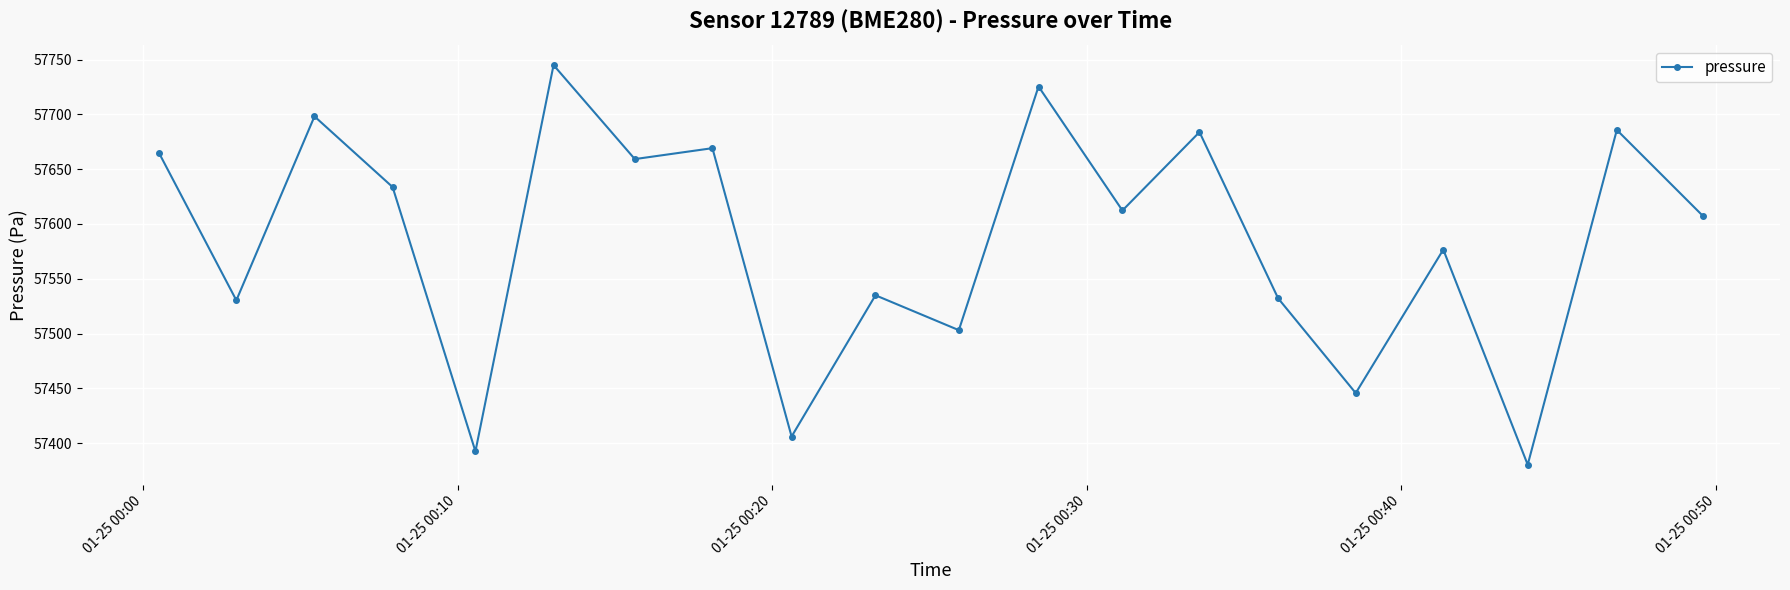

What is the maximum value shown in the chart?

57745.0